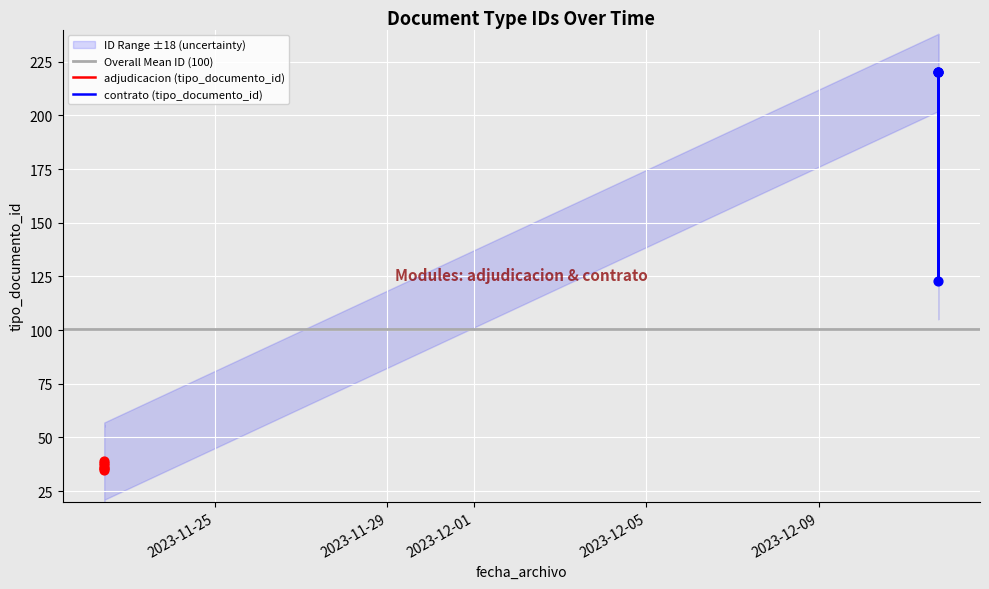

What is the ratio of the value at 2023-11-22 10:41:20 to the value at 2023-12-11 18:15:19?

0.2